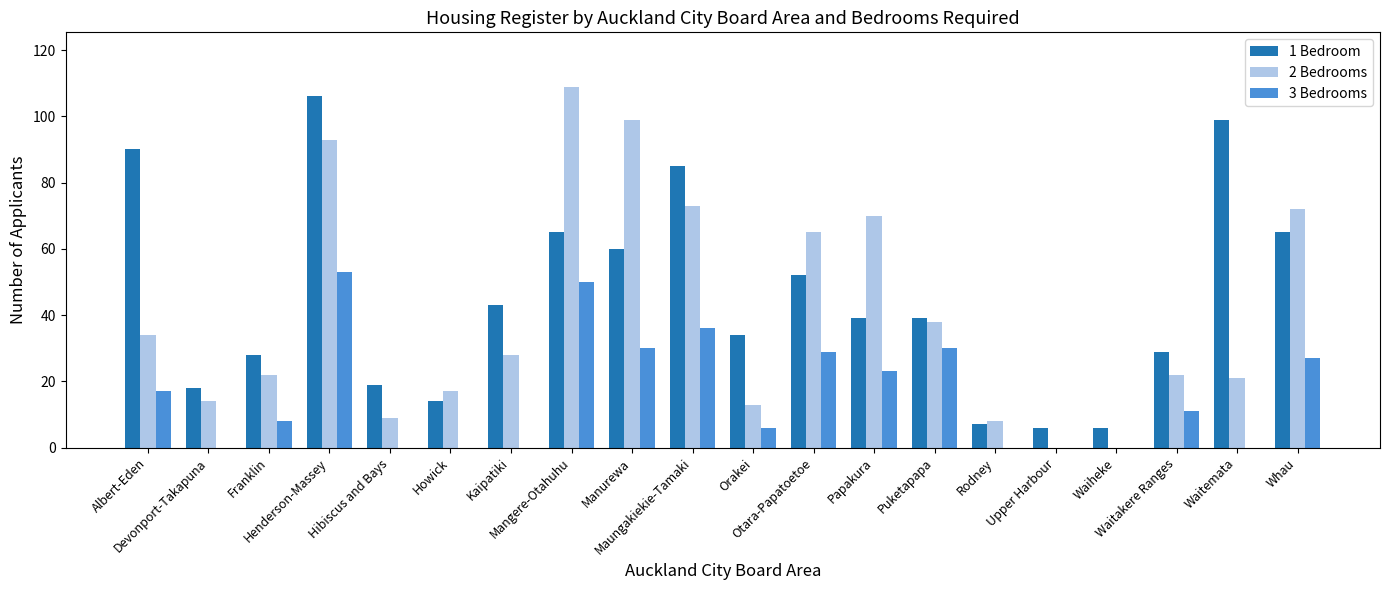

At which label does 2 Bedrooms first exceed 28?

Albert-Eden